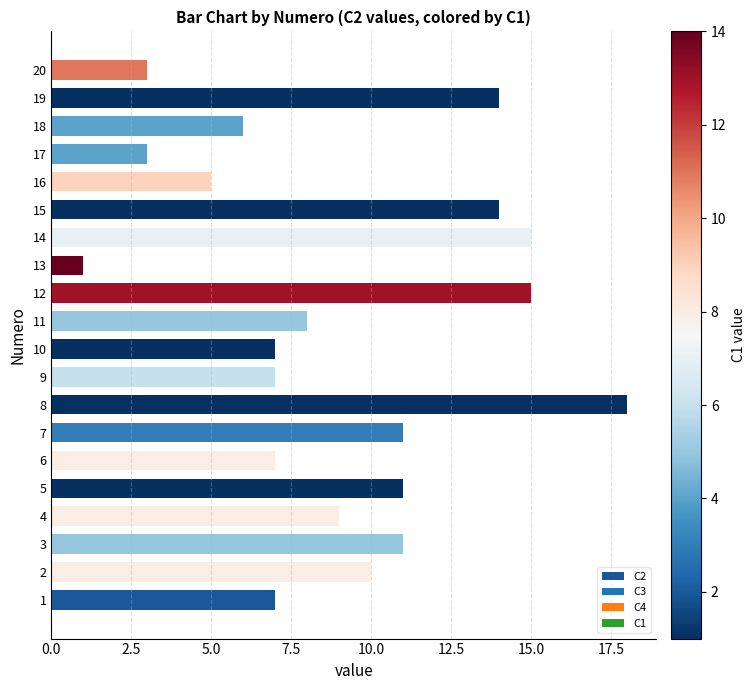

How many categories are shown in the chart?

20